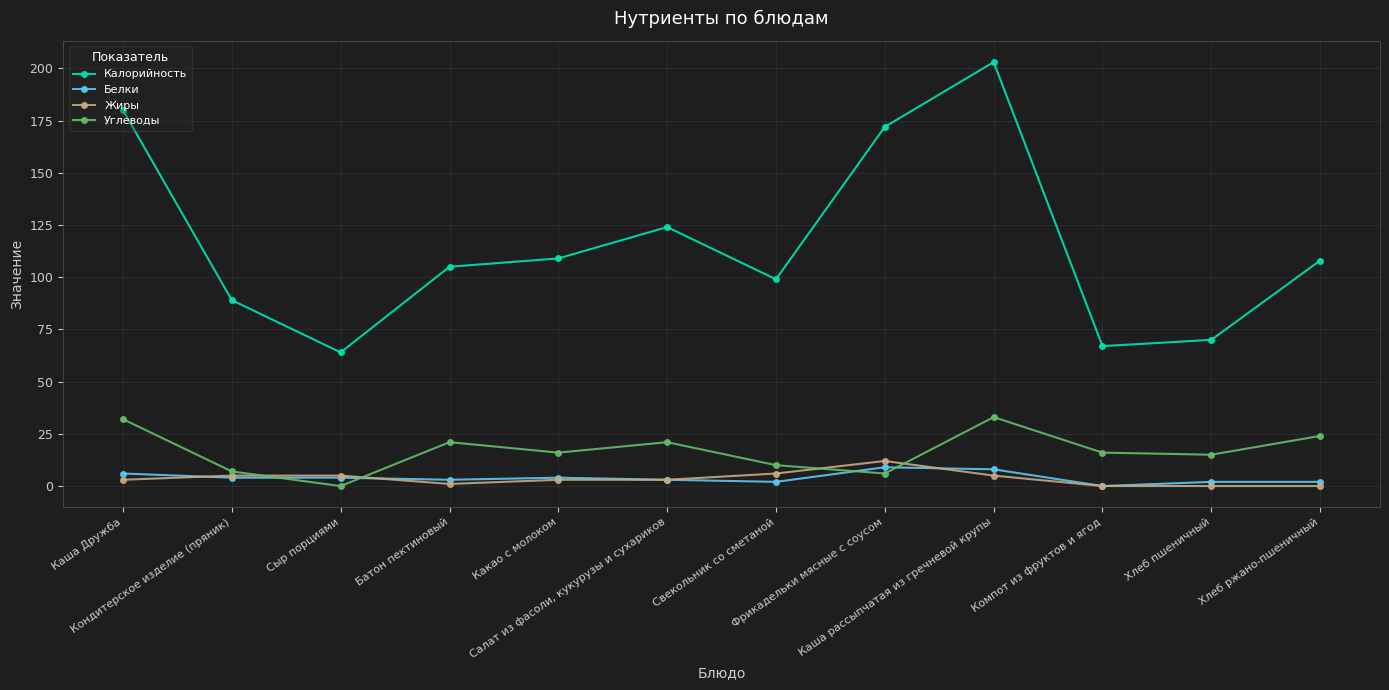

Where is the first local minimum for Калорийность?

Сыр порциями